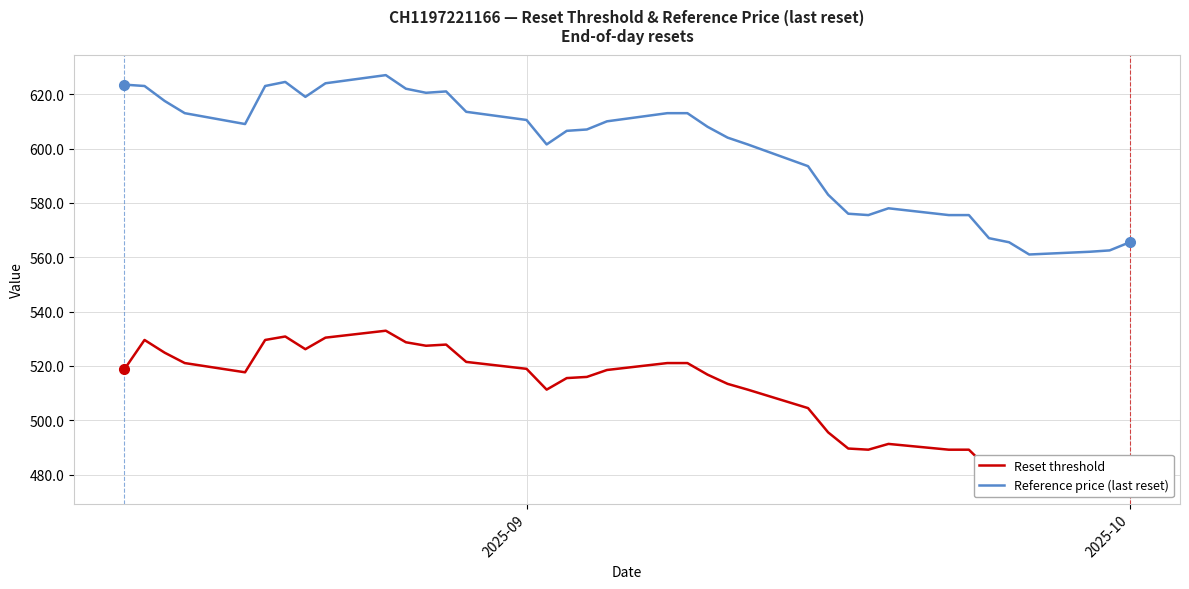

True or false: Reference price (last reset) and Reset threshold intersect in this chart.

False